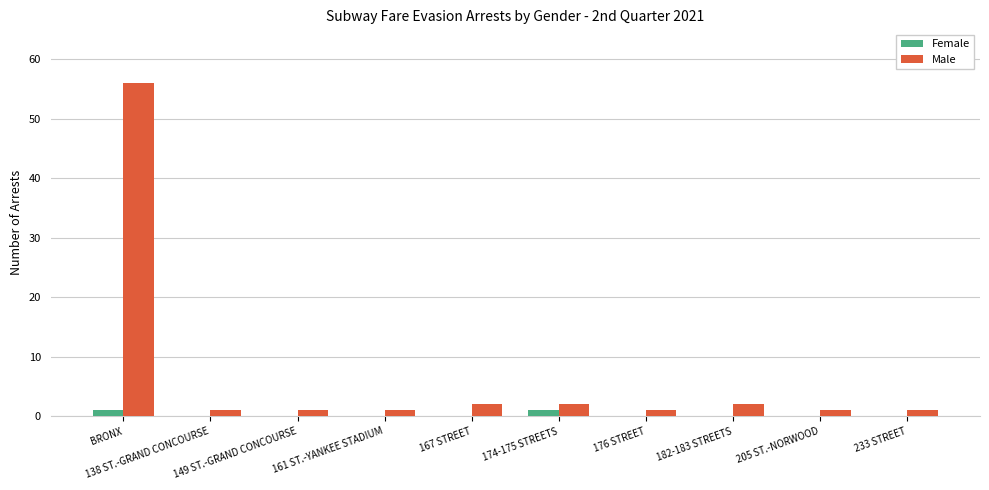

What is the total value across all series at 176 STREET?

1